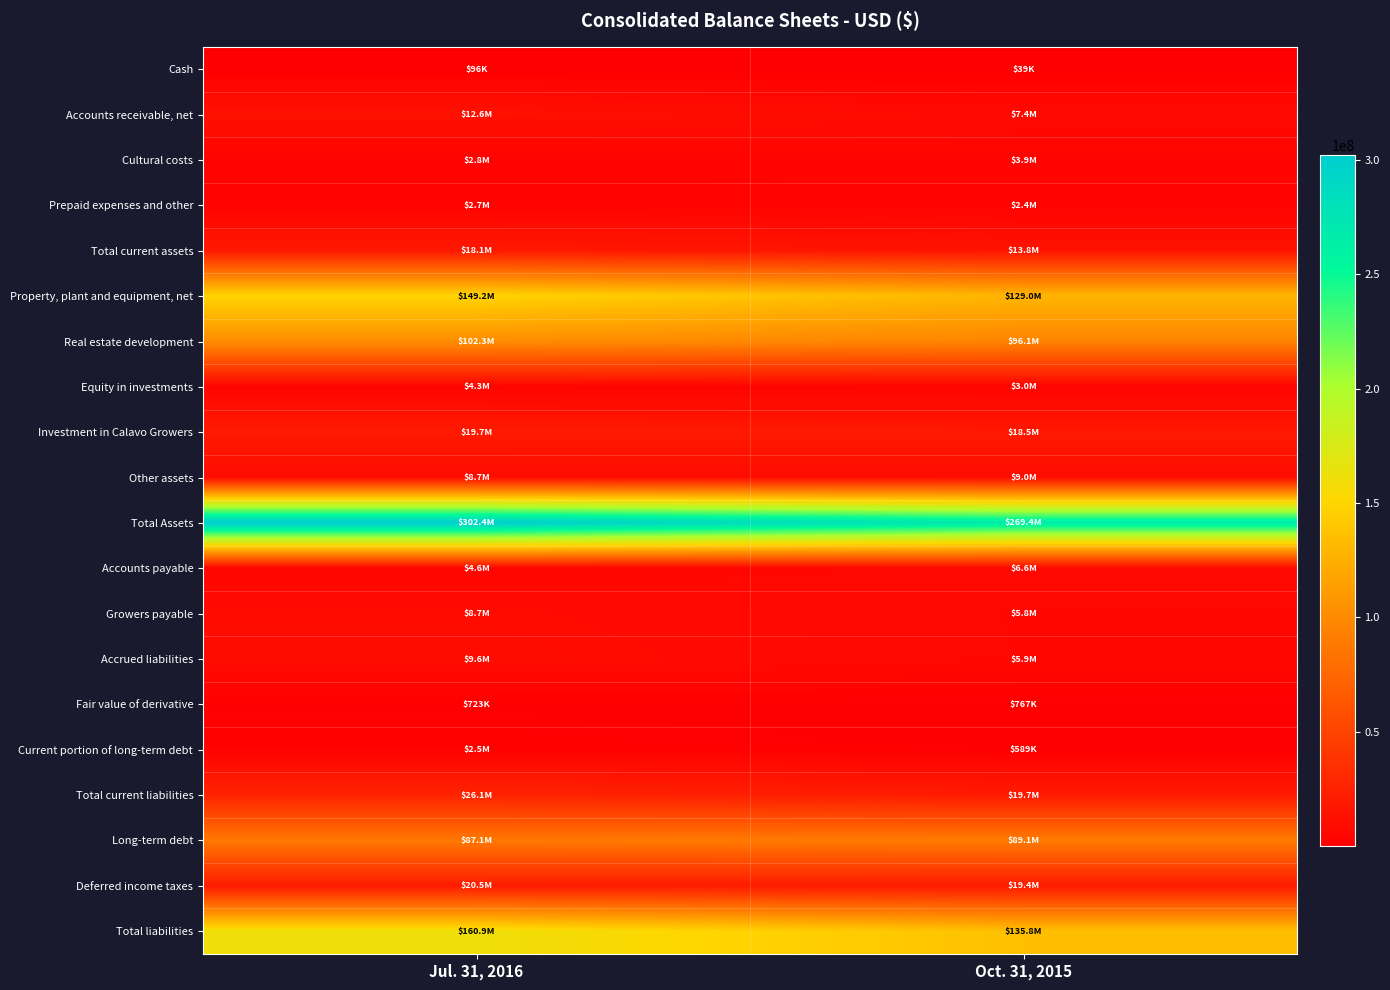

Which category has the lowest value across all series?

Oct. 31, 2015